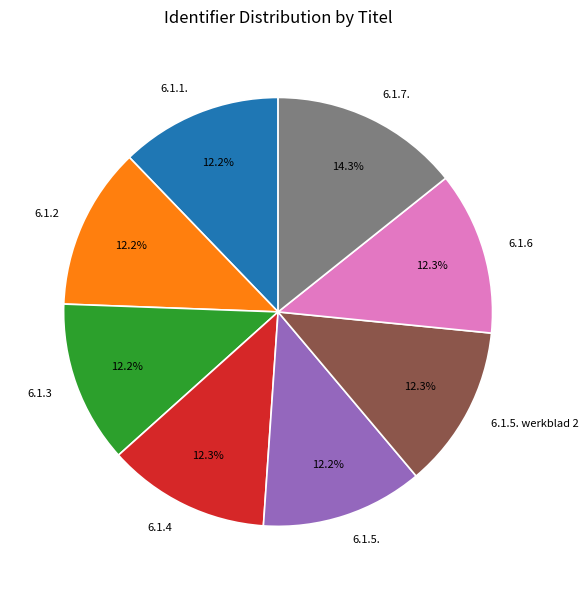

Is the sum of 6.1.5. and 6.1.7. greater than half?

No